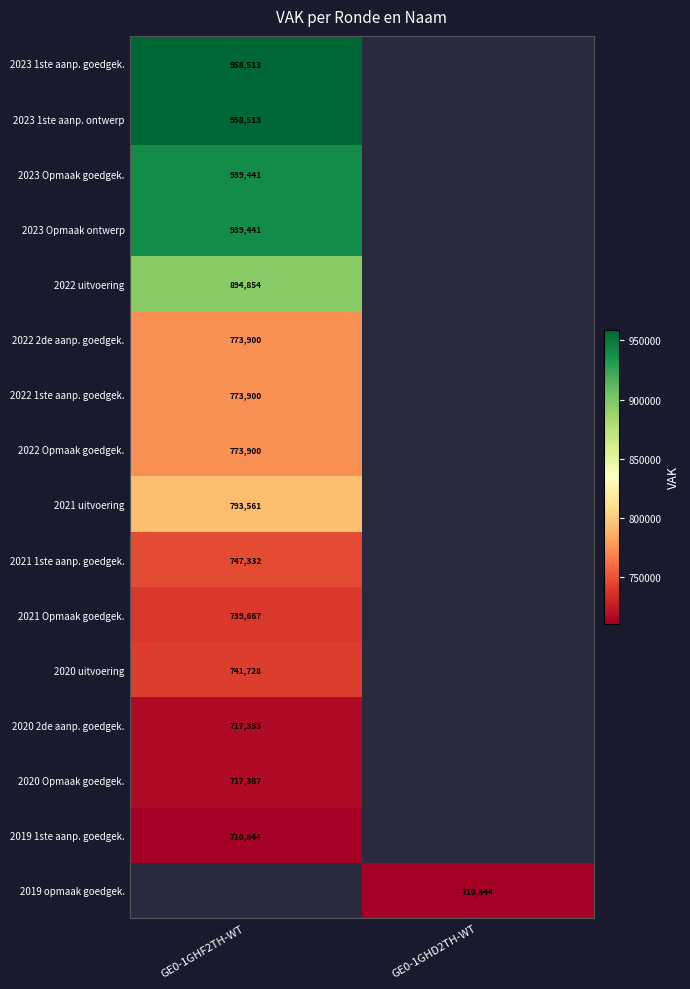

The 2022 Opmaak goedgek. series shows 773900 at GE0-1GHF2TH-WT. True or false?

True